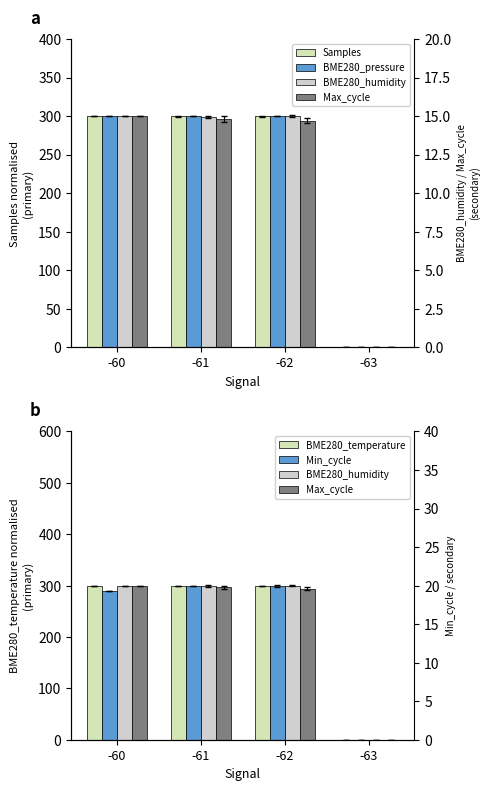

What is the average value of the Samples series?

224.9